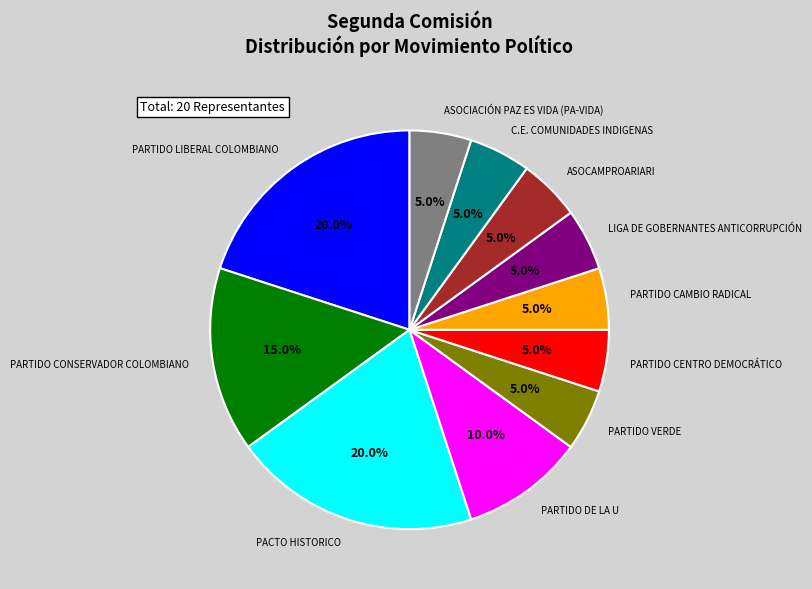

Is there any slice that represents more than half of the pie?

No